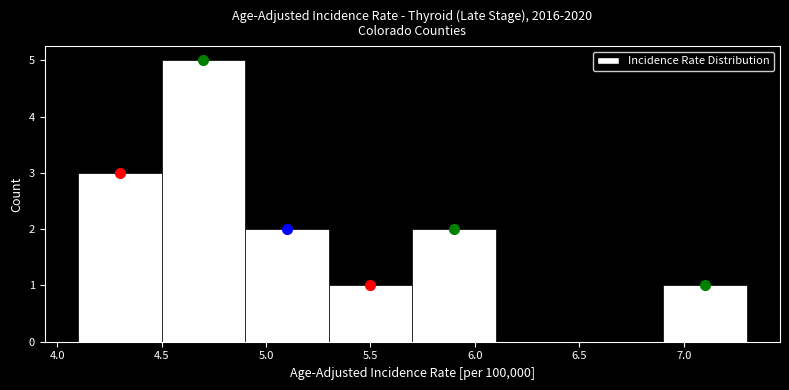

Reading left to right, transcribe this chart: for each bar, give the range it covers on the x-axis and its height. The values are not printed on the chart, so give them approximately, as read against the axis.

4.1 to 4.5: 3
4.5 to 4.9: 5
4.9 to 5.3: 2
5.3 to 5.7: 1
5.7 to 6.1: 2
6.1 to 6.5: 0
6.5 to 6.9: 0
6.9 to 7.3: 1